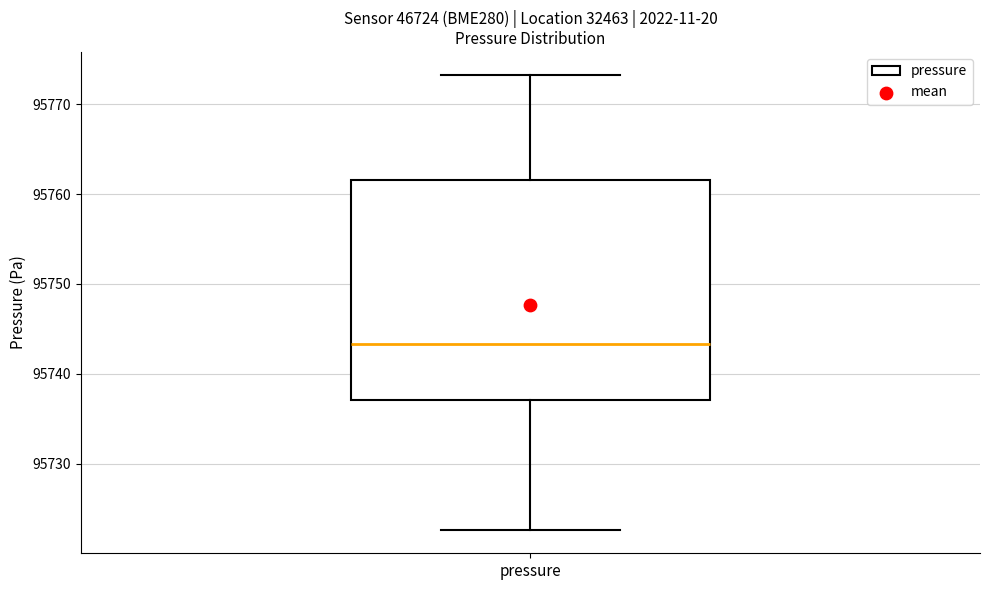

Where does the upper whisker of the box for pressure end on the y-axis? The values are not printed on the chart, so give them approximately, as read against the axis.

95773